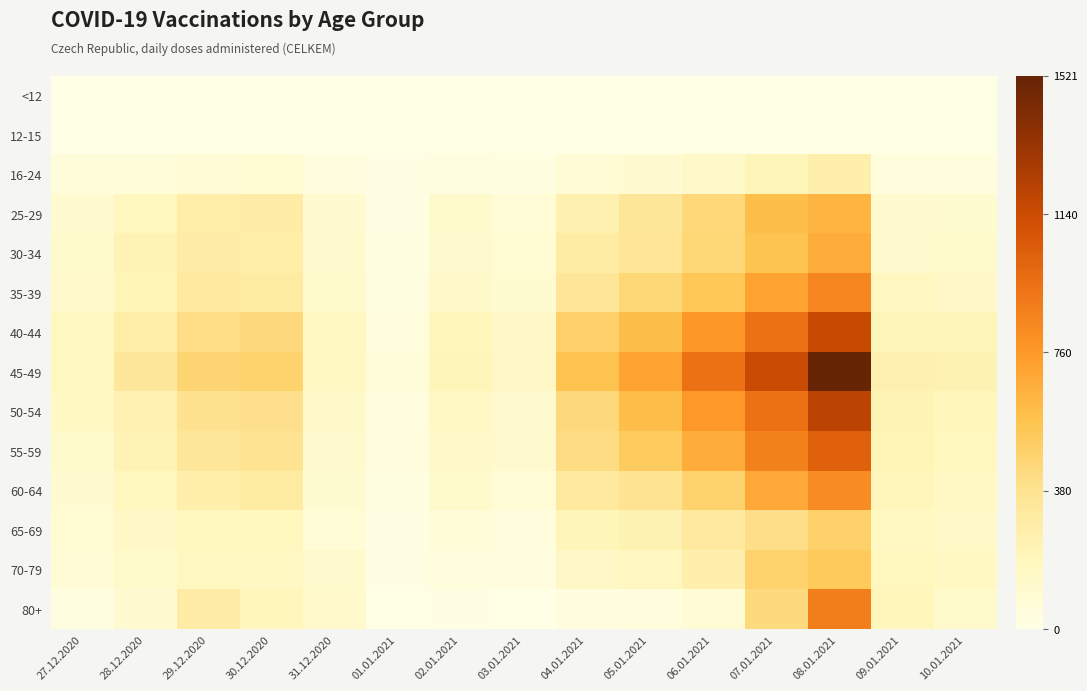

At which category is the sum across all series the highest?

08.01.2021